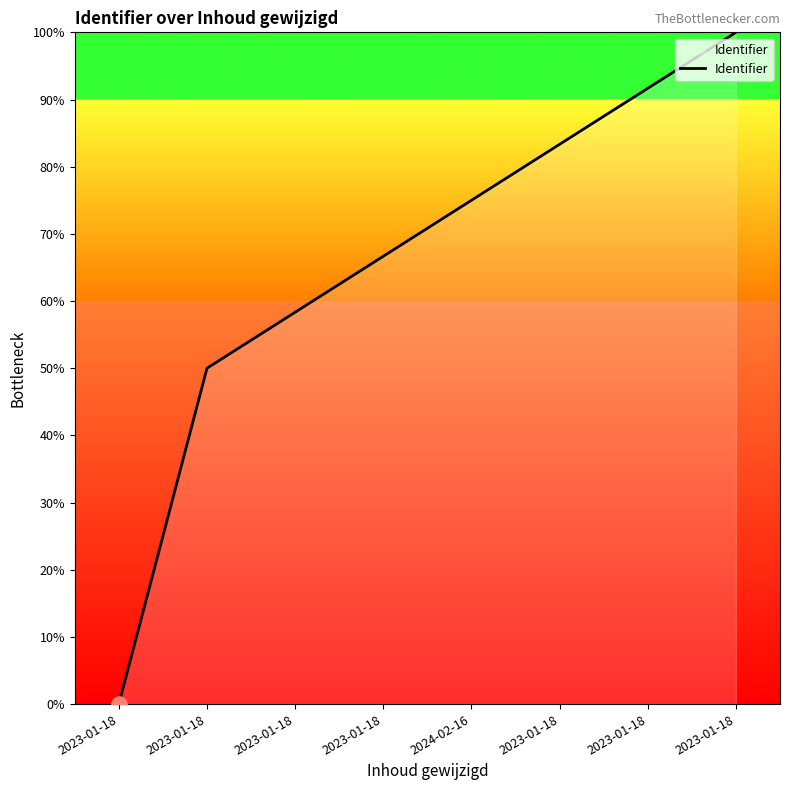

How many distinct data groups are displayed?

1